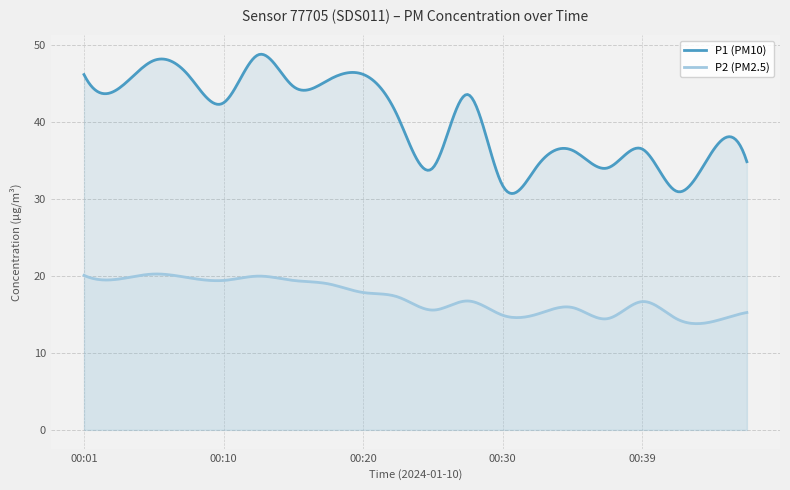

What are all the series names shown in the legend?

P1 (PM10), P2 (PM2.5)